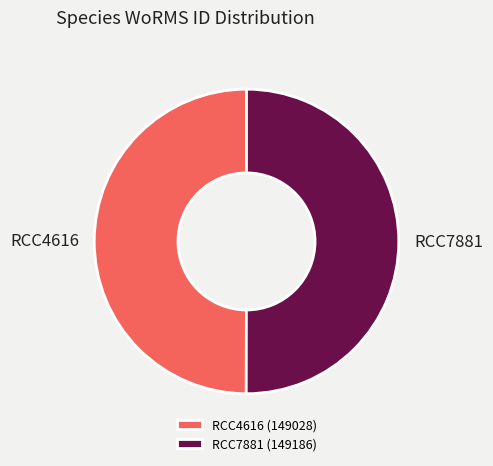

What is the ratio of the value at RCC7881 to the value at RCC4616?

1.0